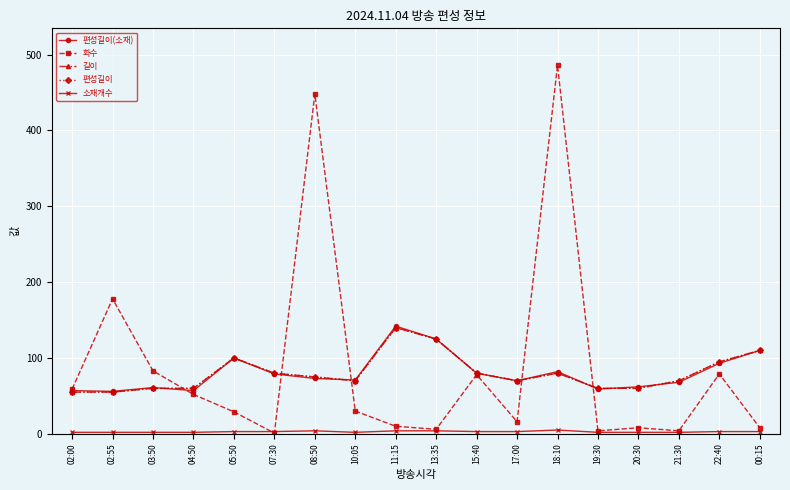

Between 05:50 and 04:50, which is larger?

05:50